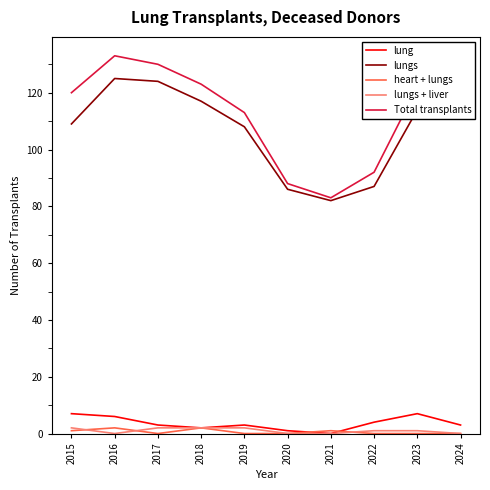

True or false: lung and Total transplants cross at least once.

False